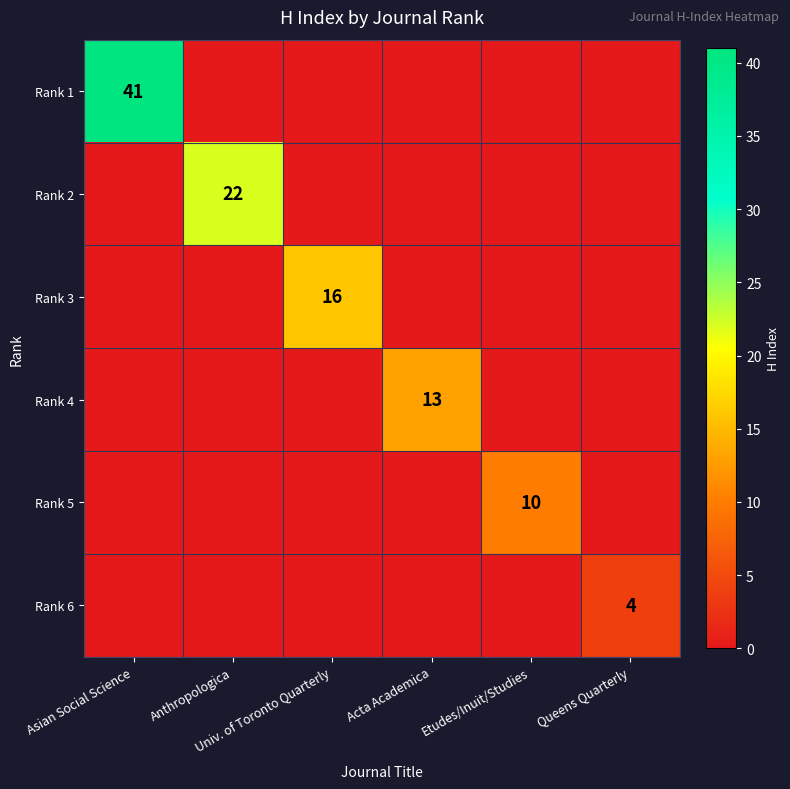

What is the sum of all Rank 4 values?

13